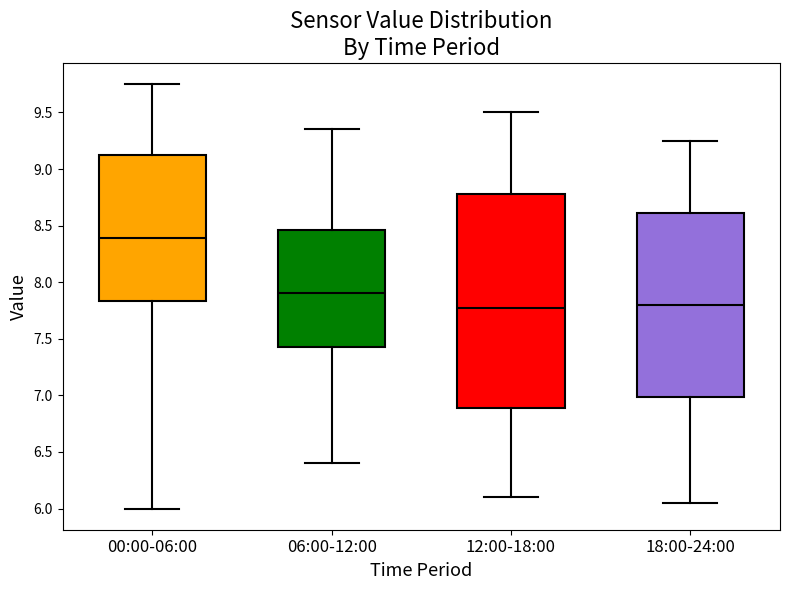

Which box has the highest median line?

00:00-06:00